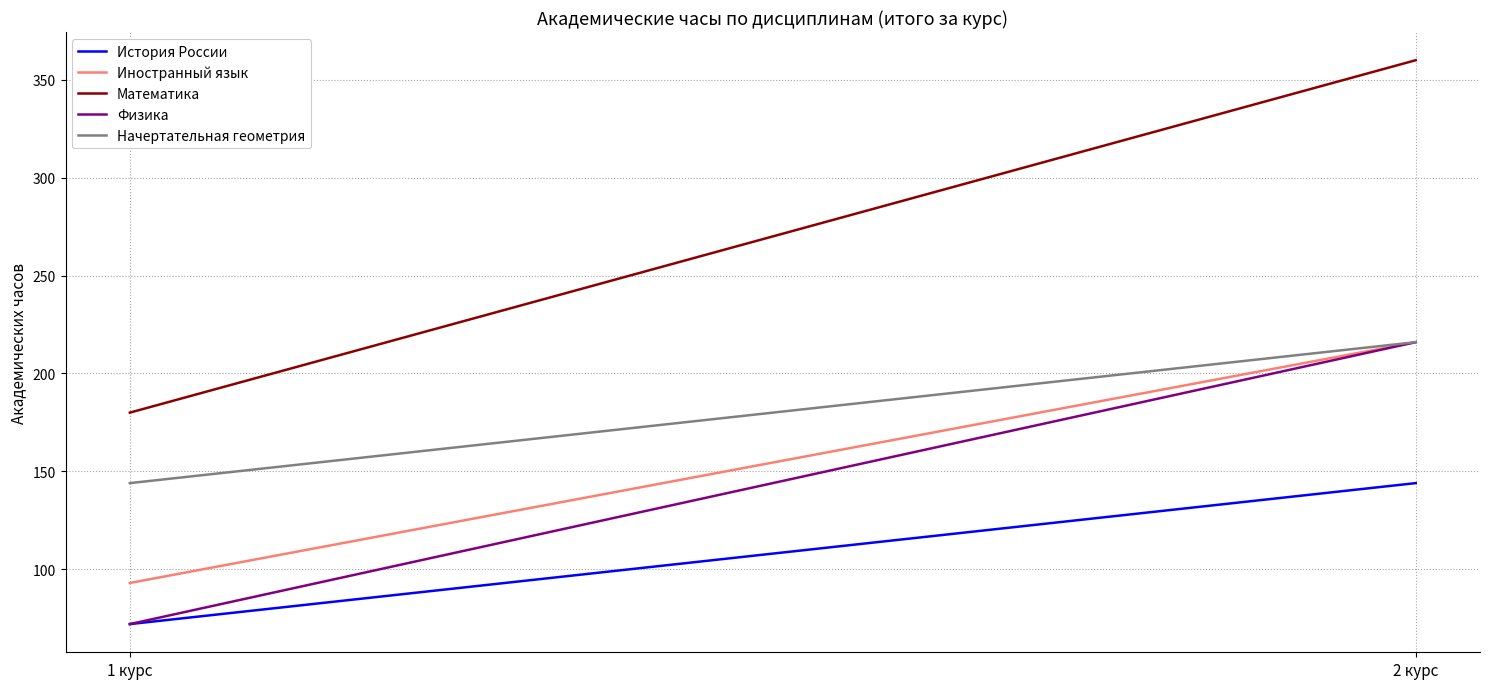

What is the label of the 1st point from the left?

1 курс